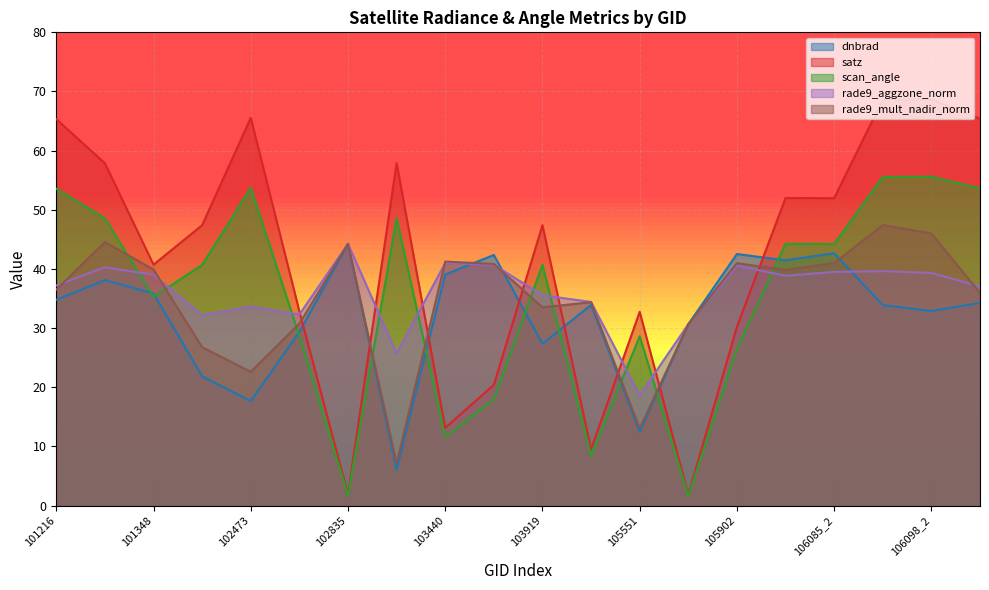

At which category does the chart reach its minimum across all series?

105724